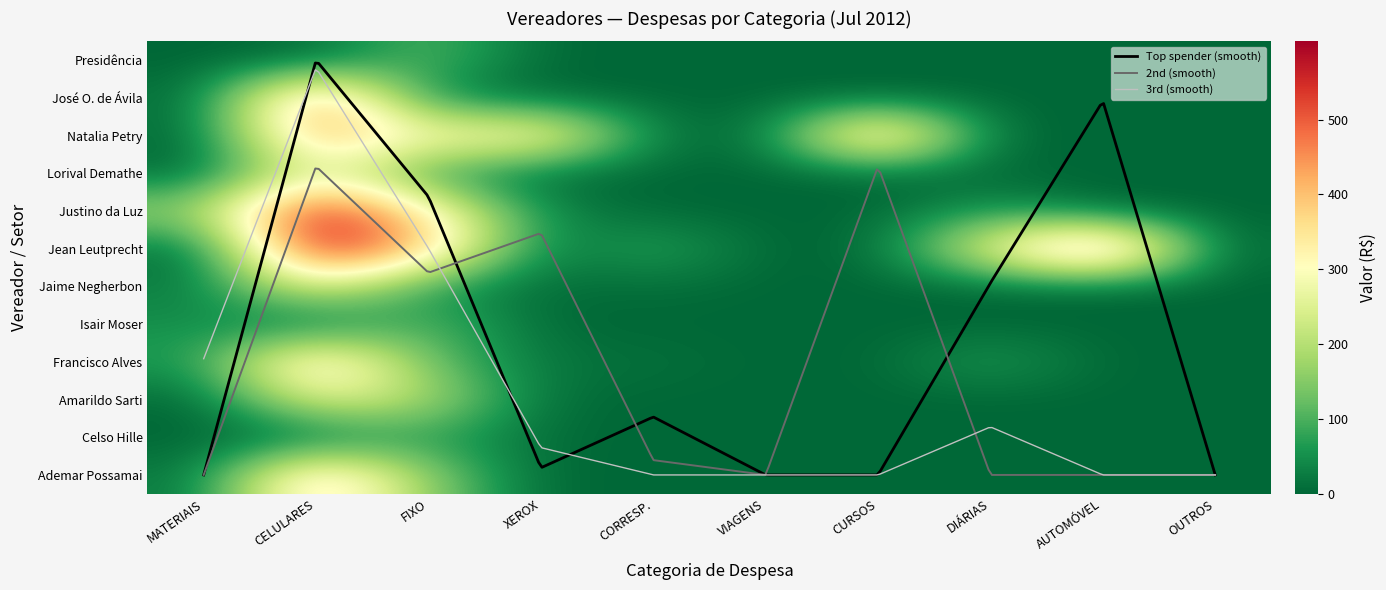

What is the spread (max minus min) of values at CELULARES?

604.7